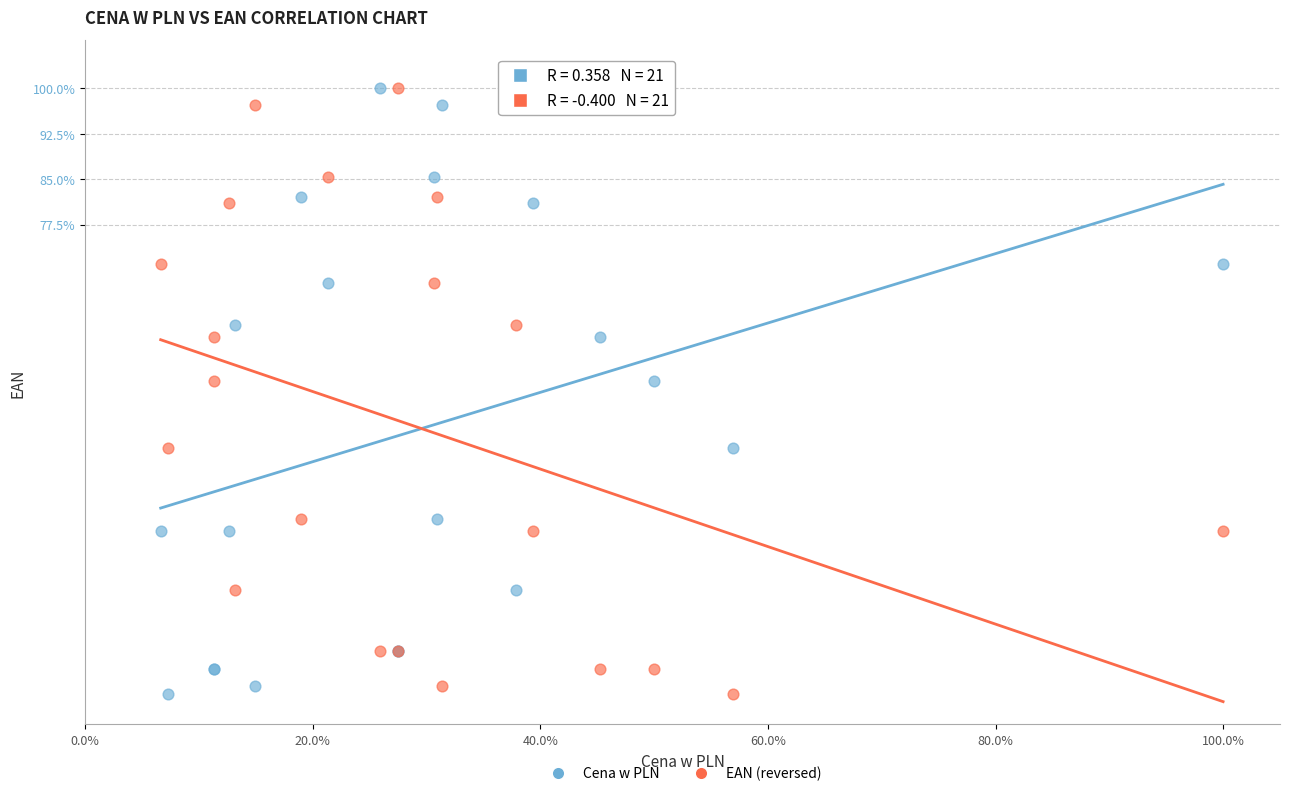

What are all the series names shown in the legend?

Cena w PLN, EAN (reversed)